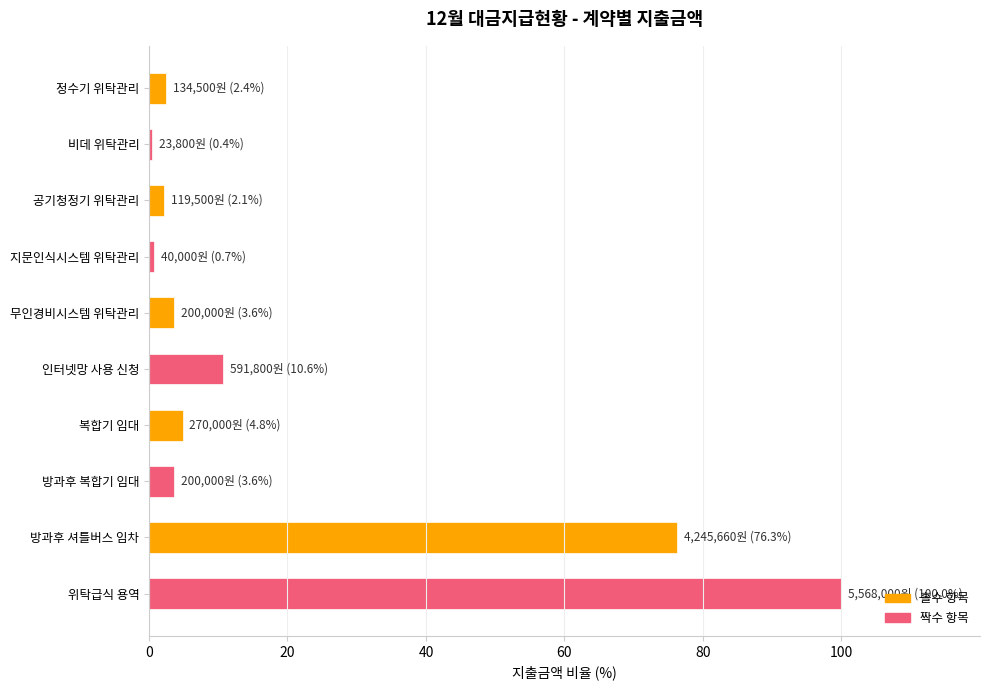

Which category has the highest value across all series?

위탁급식 용역